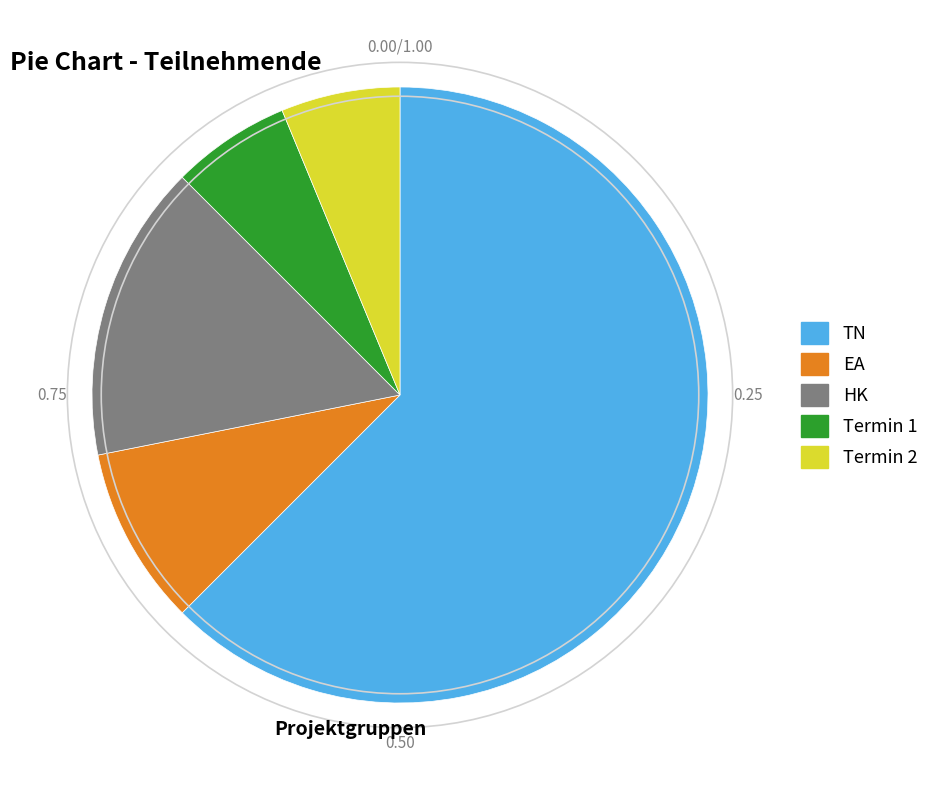

What is the ratio of the value at HK to the value at Termin 1?

2.5